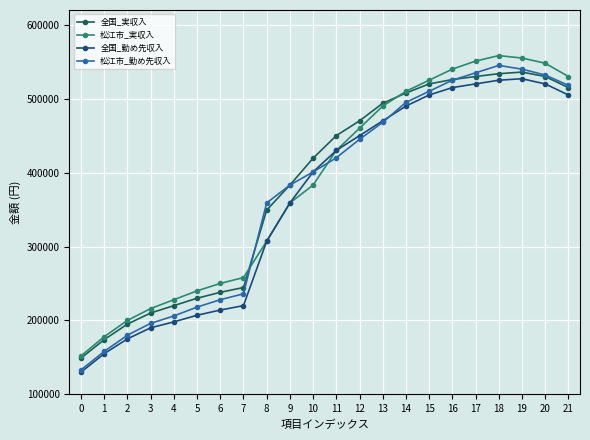

What is the difference between the 松江市_実収入 values at 12 and 1?

282000